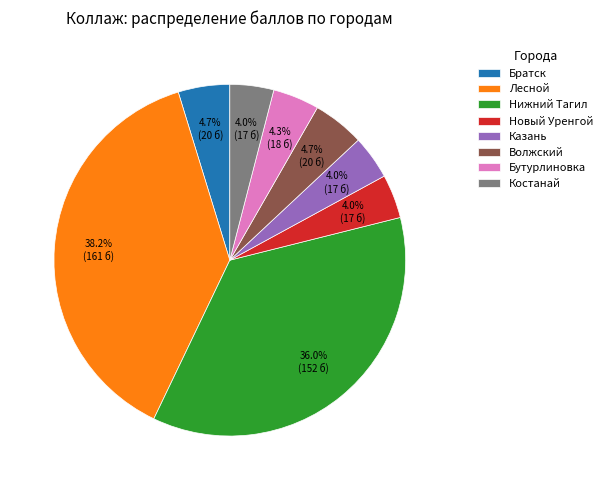

Do Казань and Новый Уренгой together represent more than half of the pie?

No